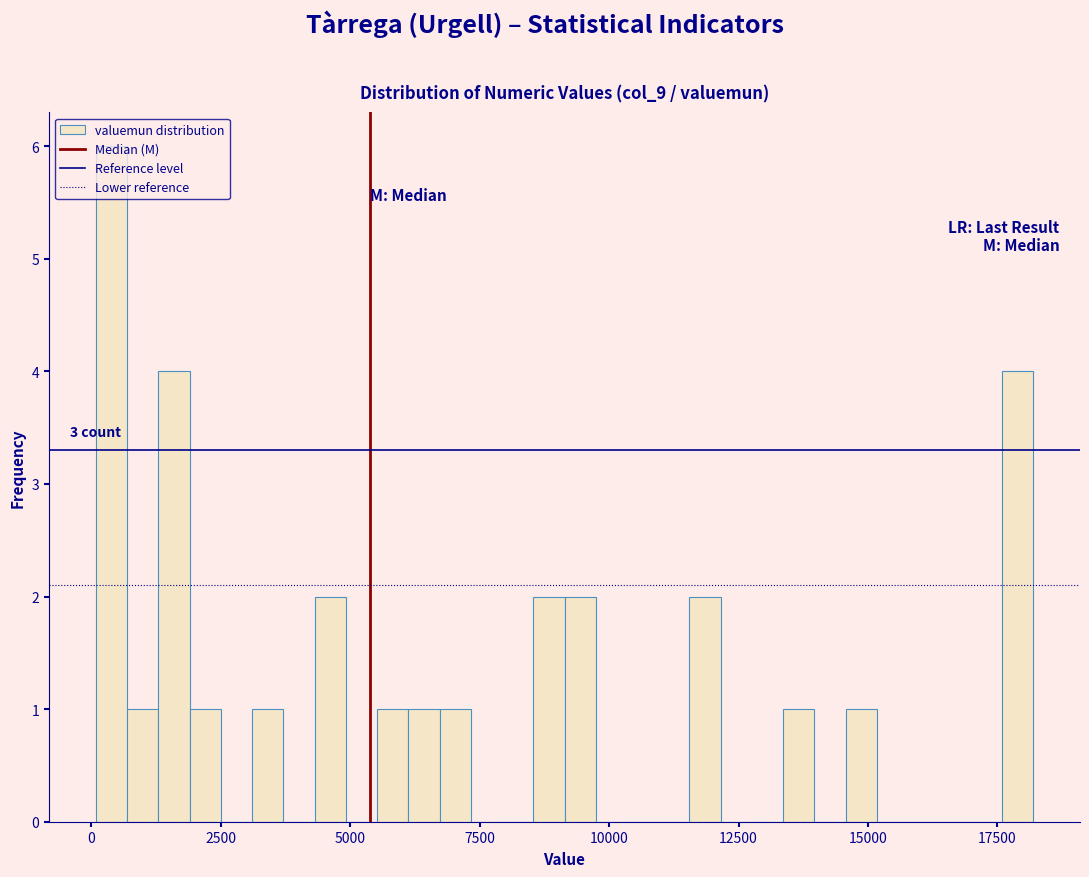

Around what value on the x-axis is the tallest bar? Give the approximate position of its centre, as read against the axis.

500